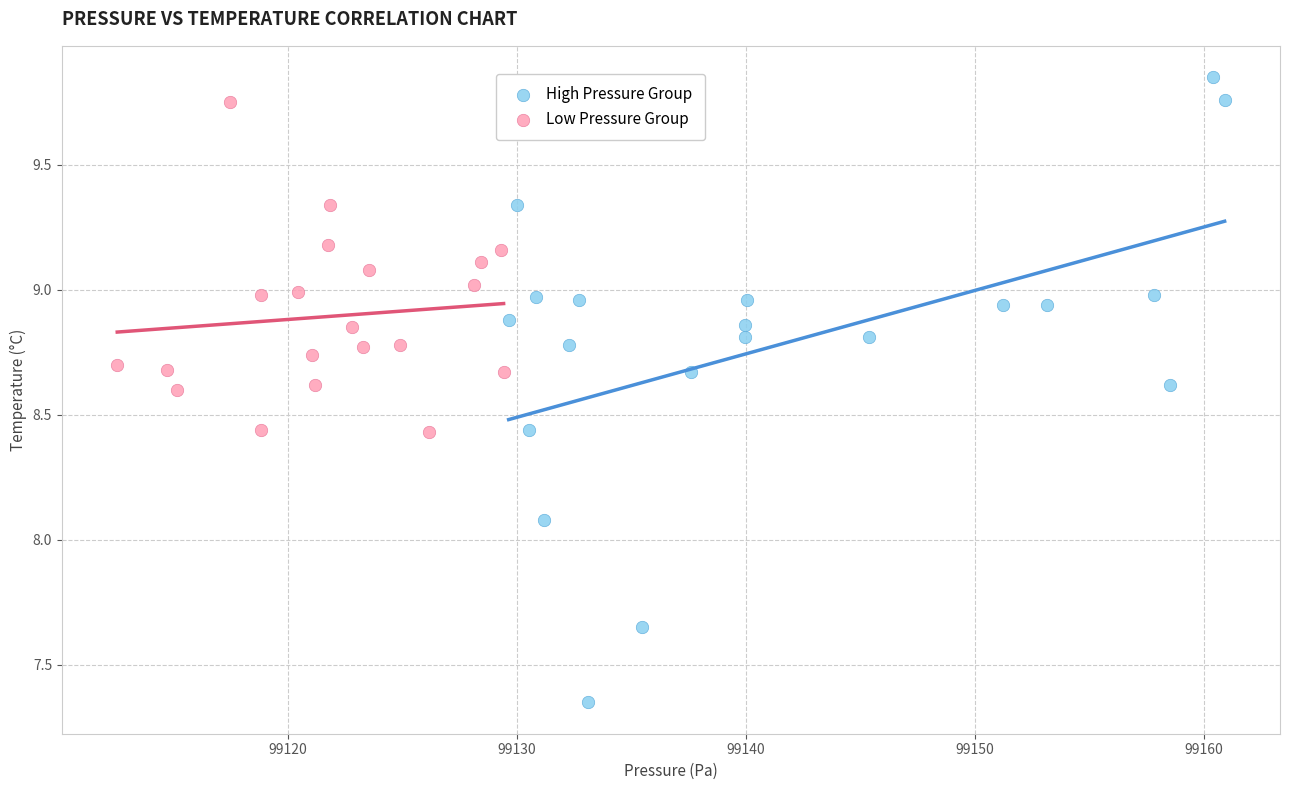

Which series reaches the minimum Y coordinate?

High Pressure Group